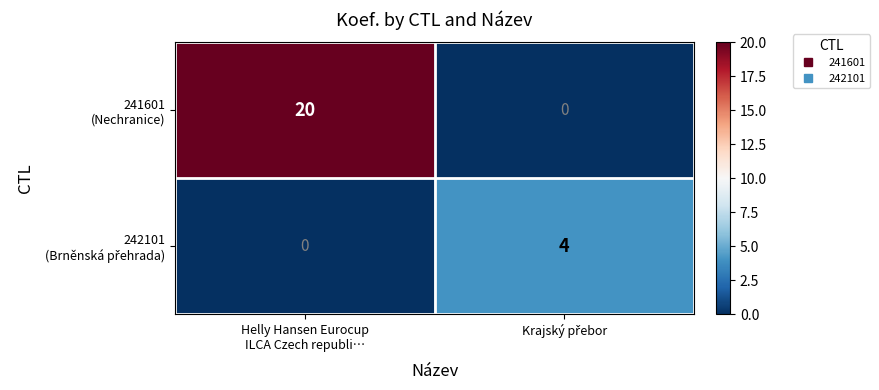

How many distinct data groups are displayed?

2